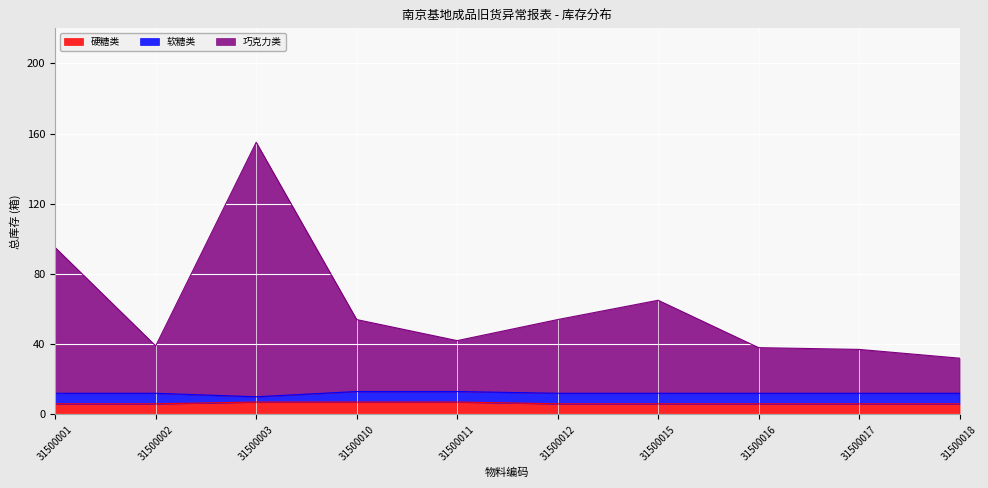

At which category does the chart reach its minimum across all series?

31500001